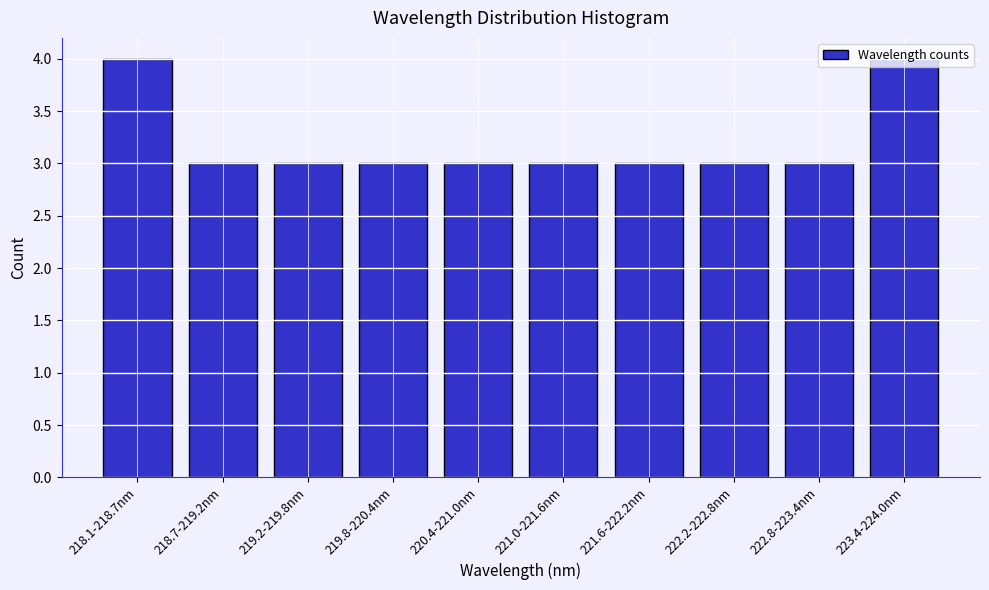

What is the value of the 10th bar from the left?

4